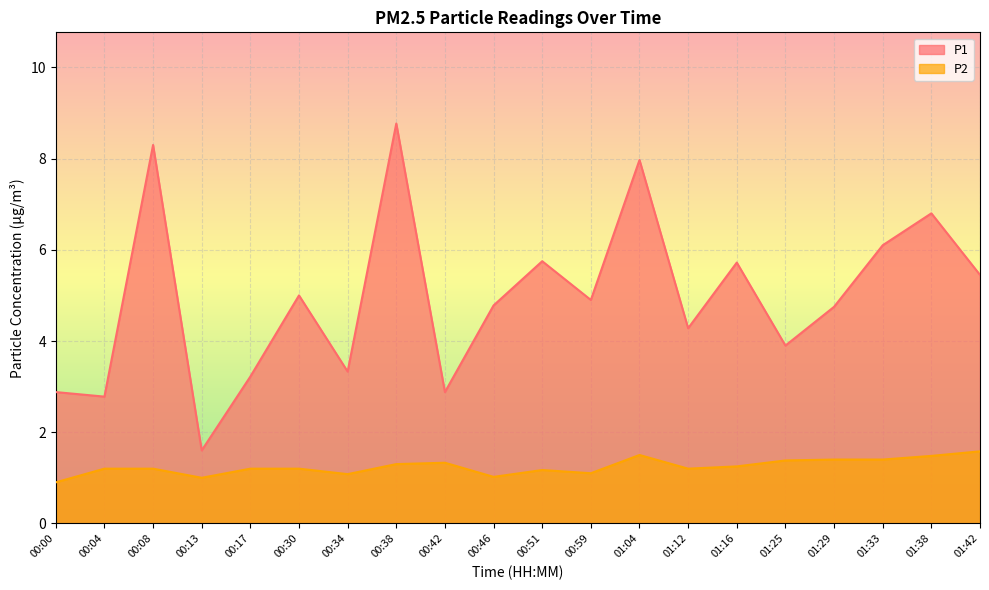

Does the chart display data point markers on the line(s)?

No